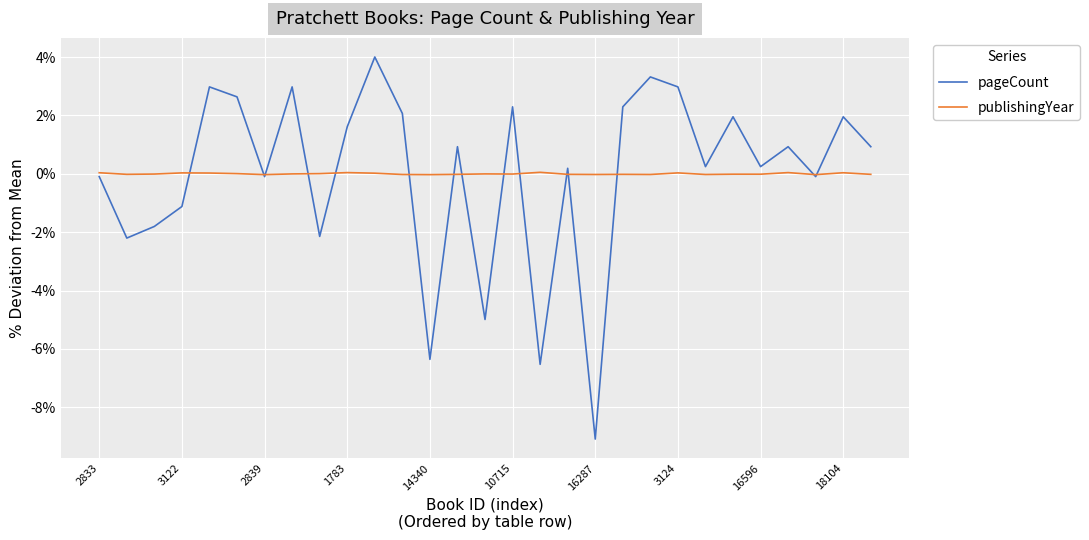

Does the chart have visible grid lines?

Yes